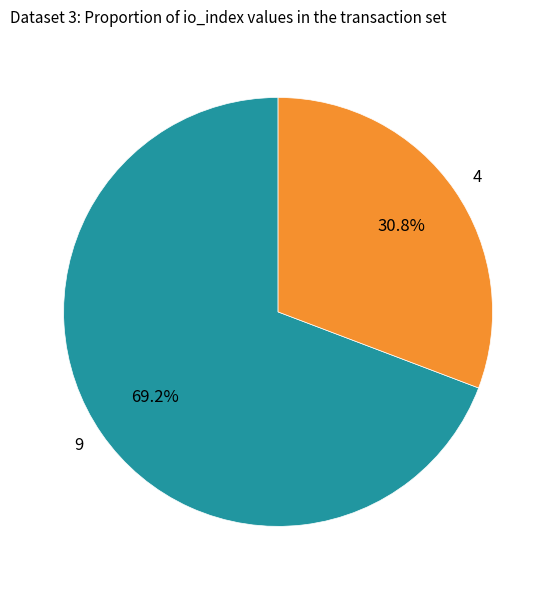

Does 9 represent more than half of the total?

Yes